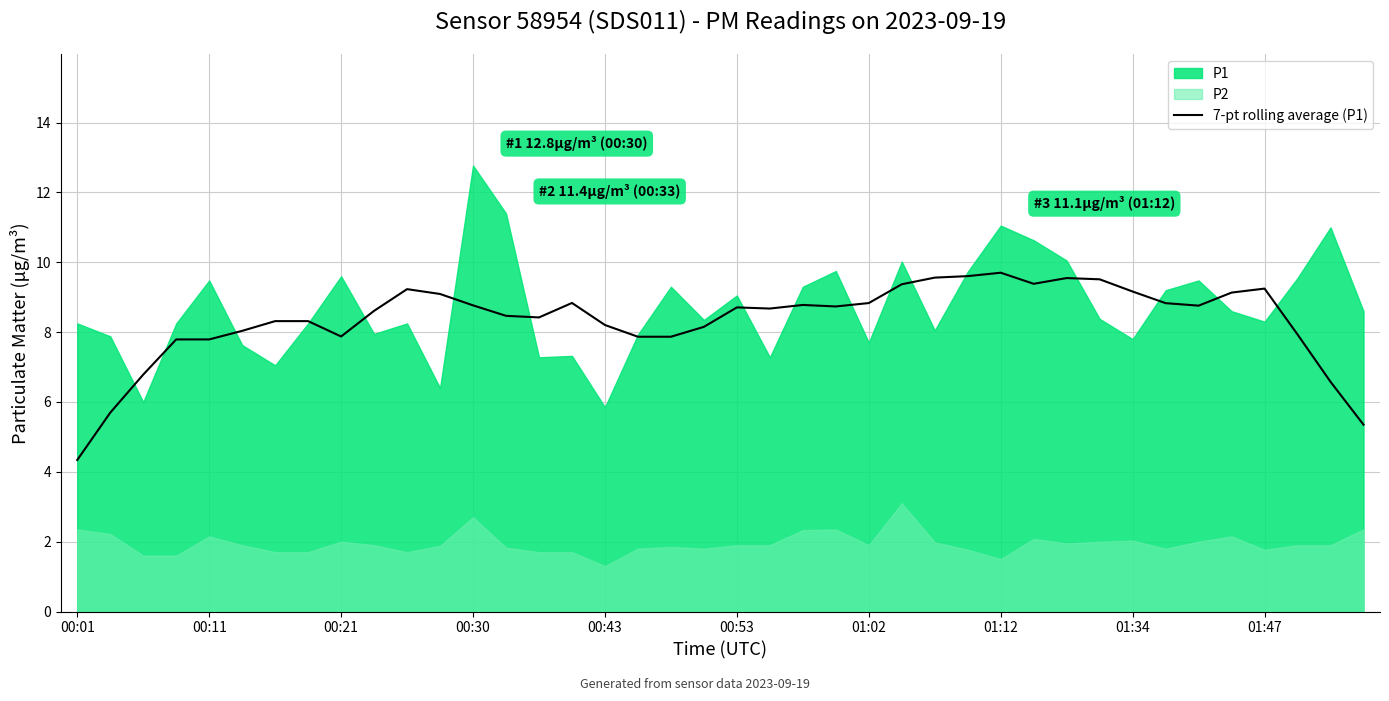

At which label does 7-pt rolling average (P1) reach its minimum?

00:01